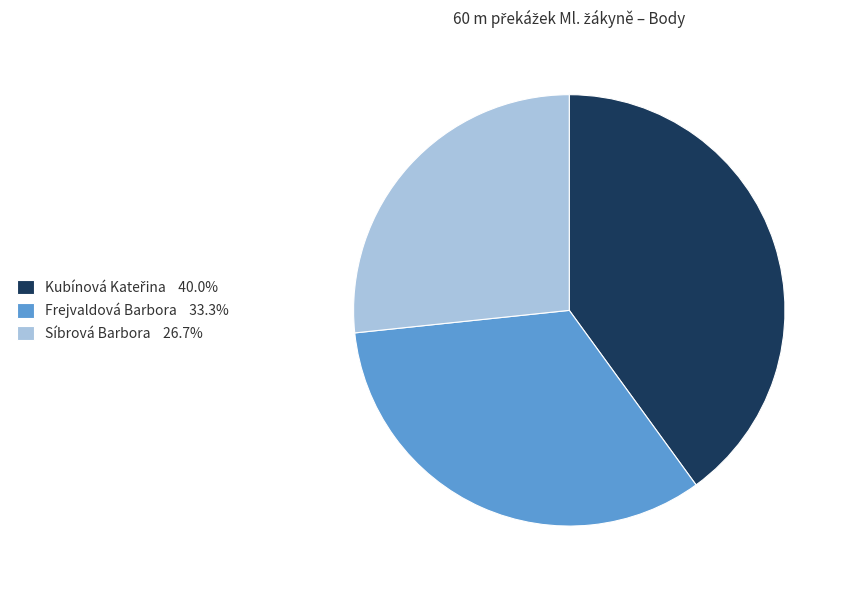

Does any single category account for the majority?

No